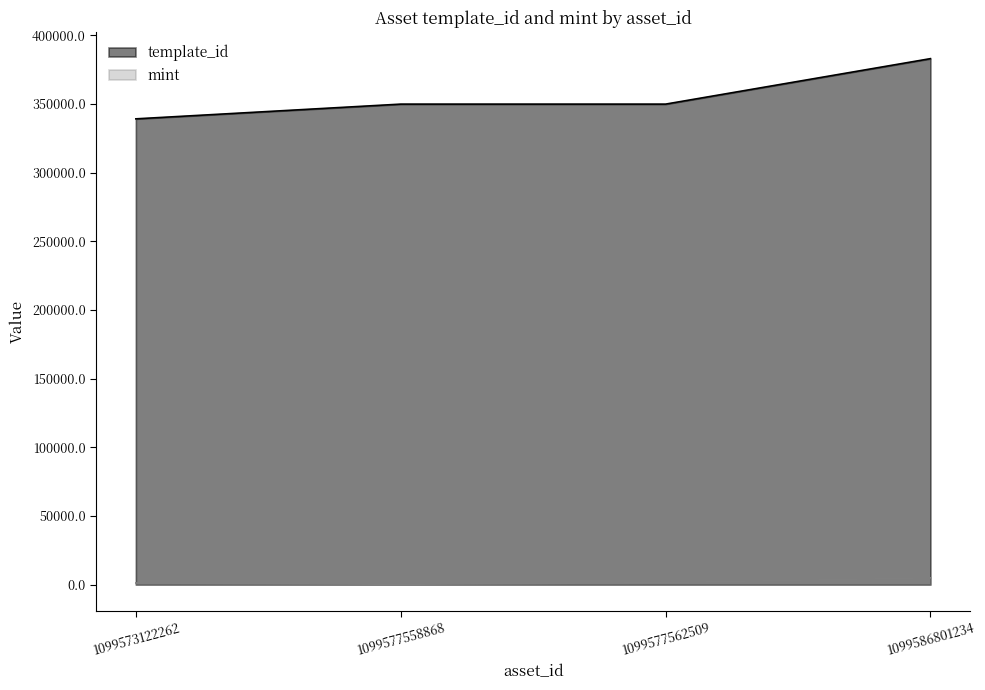

Does the chart display data point markers on the line(s)?

No